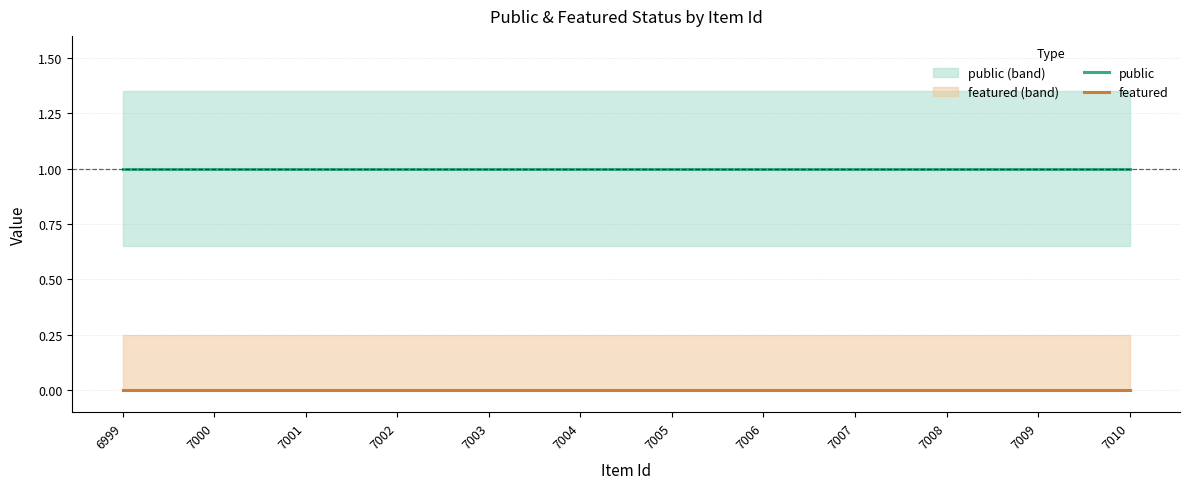

Rank the categories by featured value from highest to lowest.

6999, 7000, 7001, 7002, 7003, 7004, 7005, 7006, 7007, 7008, 7009, 7010